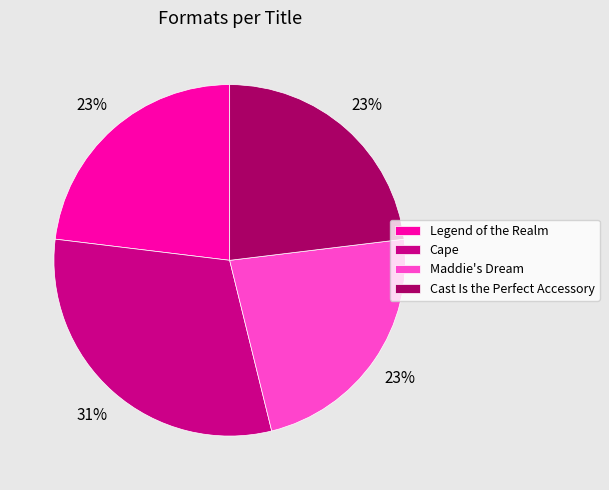

True or false: Cast Is the Perfect Accessory accounts for 35% of the total.

False